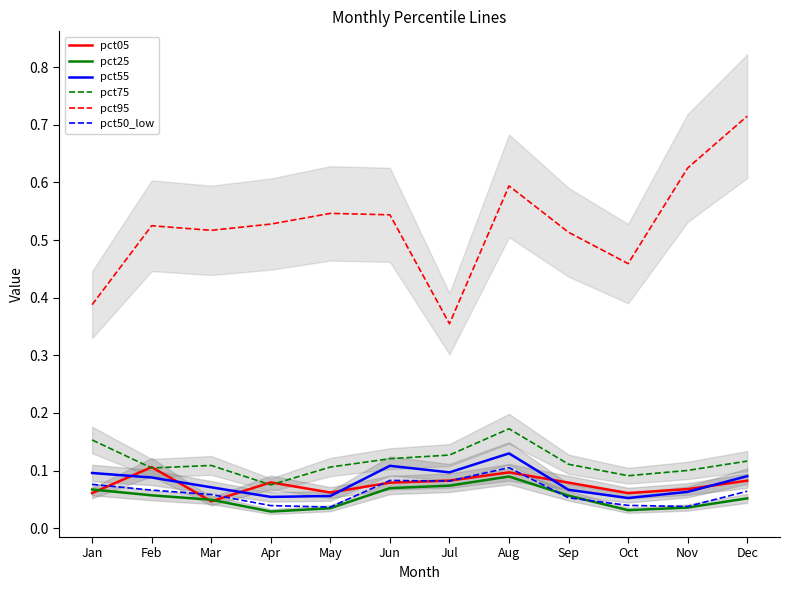

Which has a higher value, Mar or Aug?

Aug